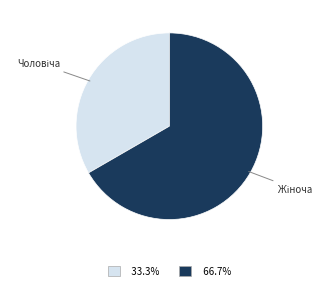

How many slices are in this pie chart?

2